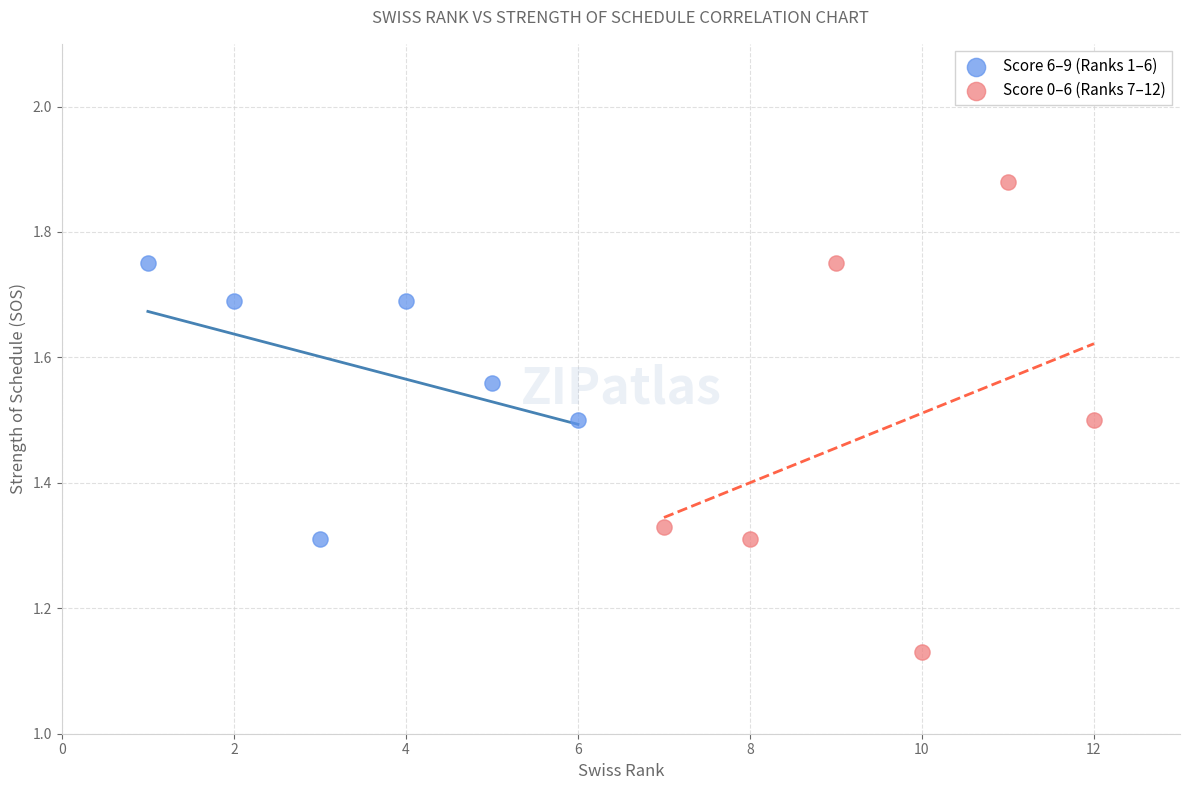

Which series reaches the minimum Y coordinate?

Score 0–6 (Ranks 7–12)